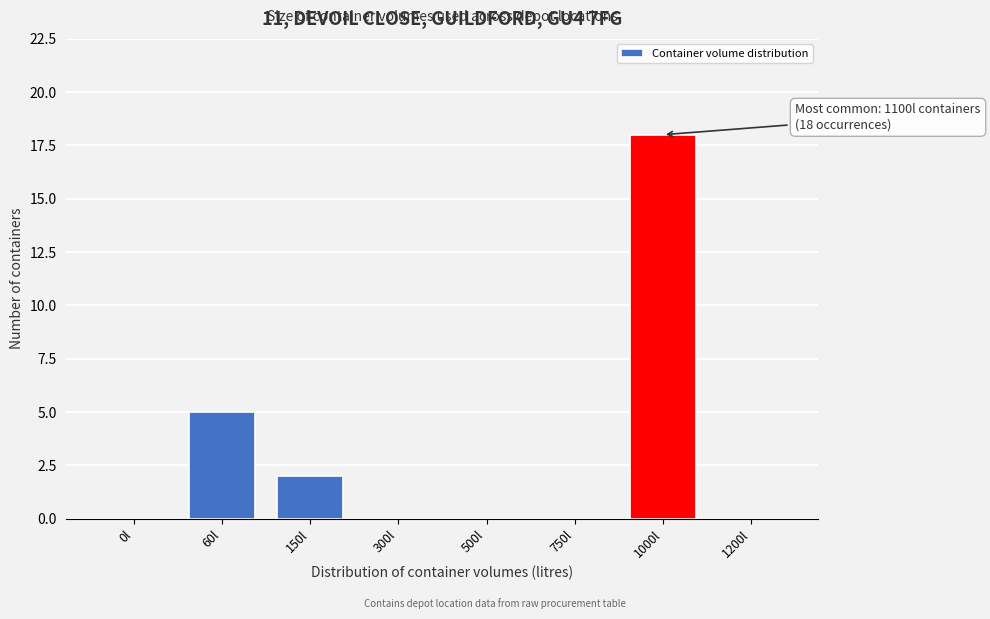

Reading left to right, what are all the values shown in this chart?

0l=0	60l=5	150l=2	300l=0	500l=0	750l=0	1000l=18	1200l=0